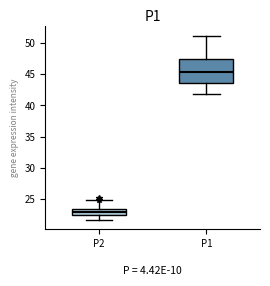

Reading left to right, transcribe this box plot: for each box, give where its median line is, the range the box spans, and where its two whiskers end, as read against the y-axis. The values are not printed on the chart, so give them approximately, as read against the axis.

P2: median 23.0, box 22.5 to 23.5, whiskers 21.5 to 25.0
P1: median 45.5, box 43.5 to 47.5, whiskers 42.0 to 51.0